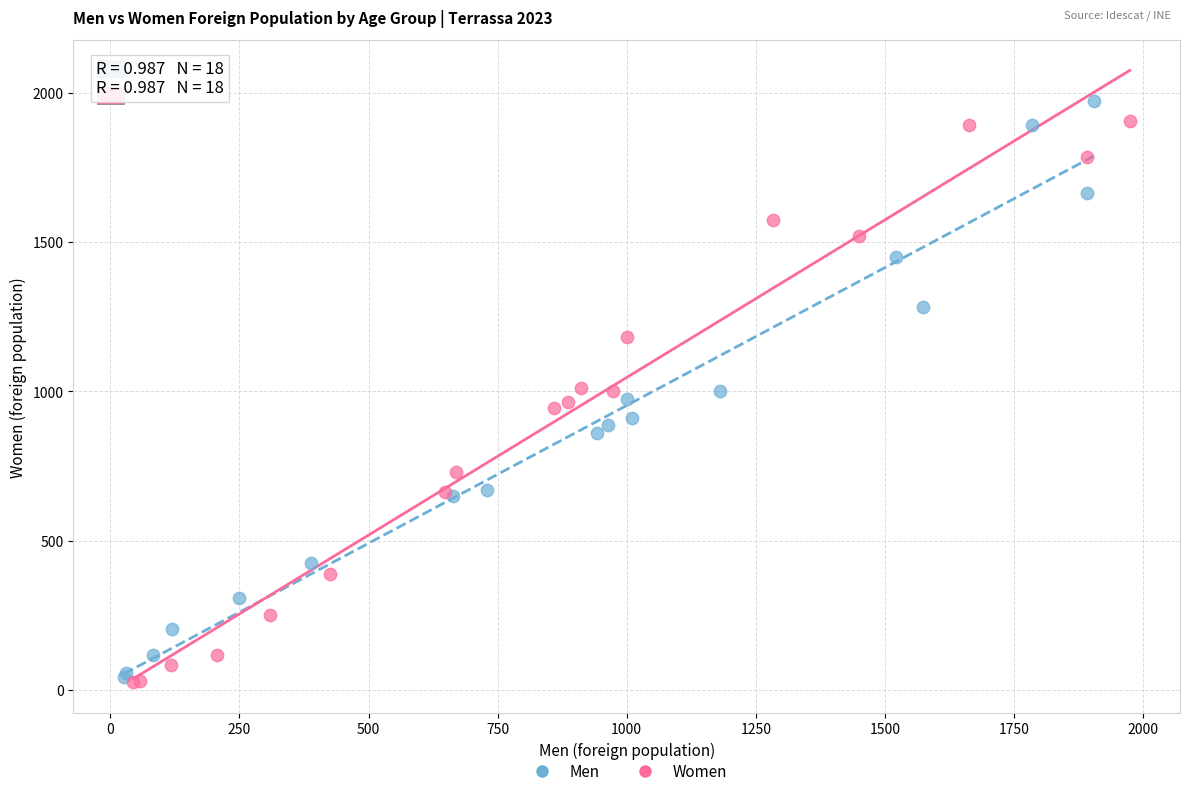

Which series contains the highest Y value?

Men